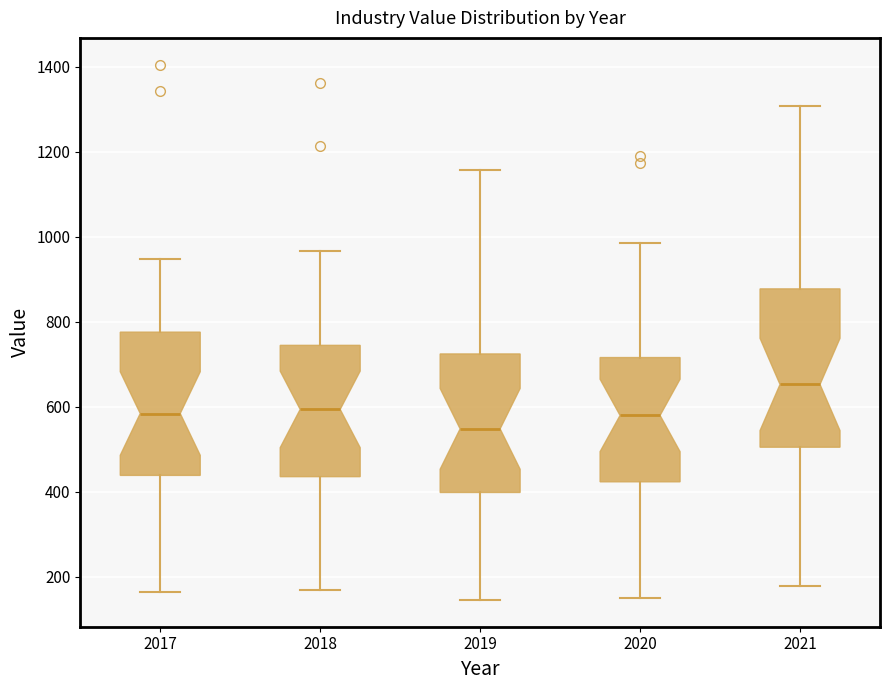

Where does the lower whisker of the box at x = 2017 end on the y-axis? The values are not printed on the chart, so give them approximately, as read against the axis.

160